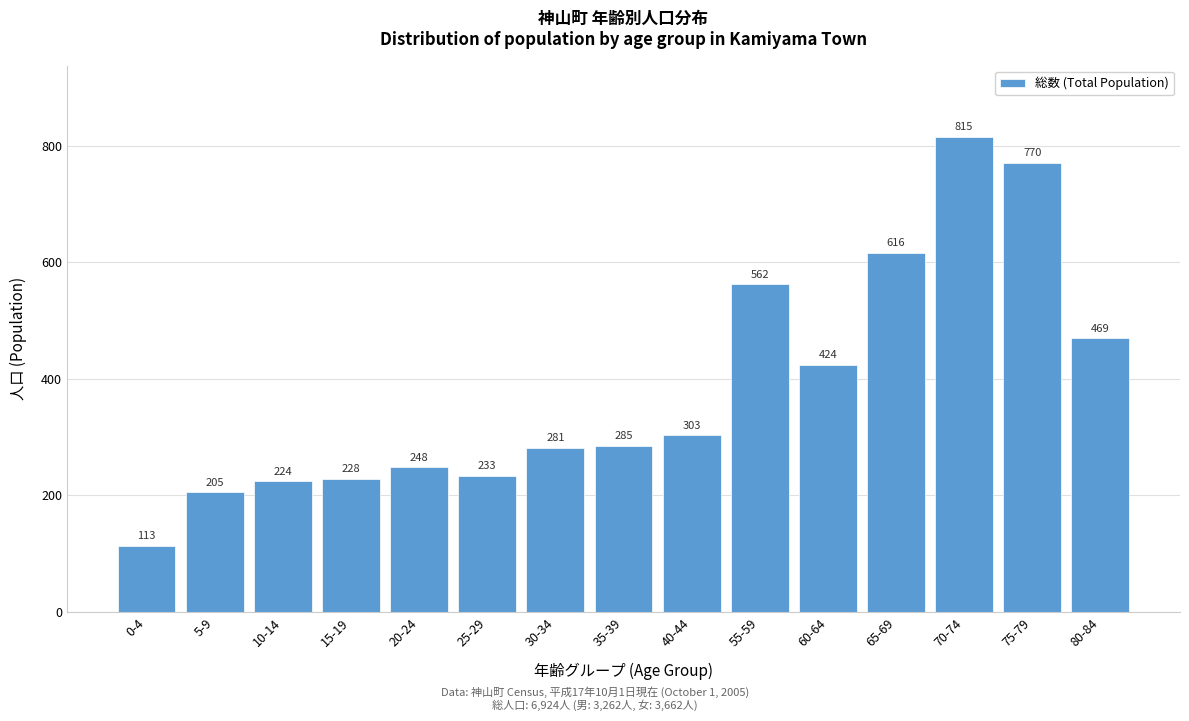

Reading right to left, list all the values displayed in this chart.

469	770	815	616	424	562	303	285	281	233	248	228	224	205	113